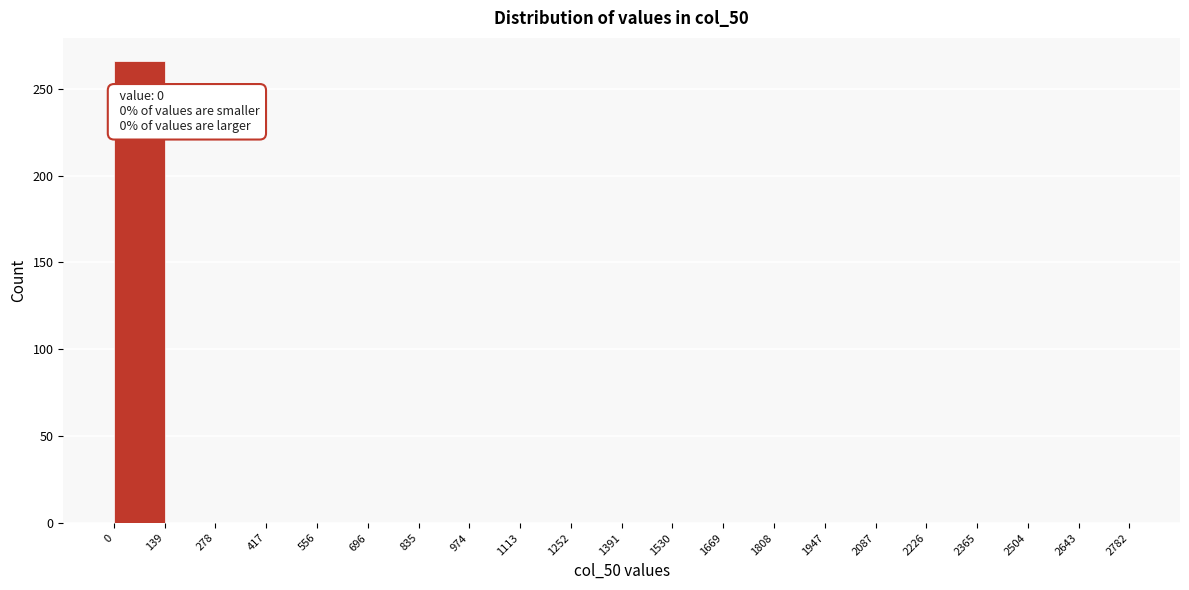

Over which range of the x-axis is the bar tallest?

0 to 139